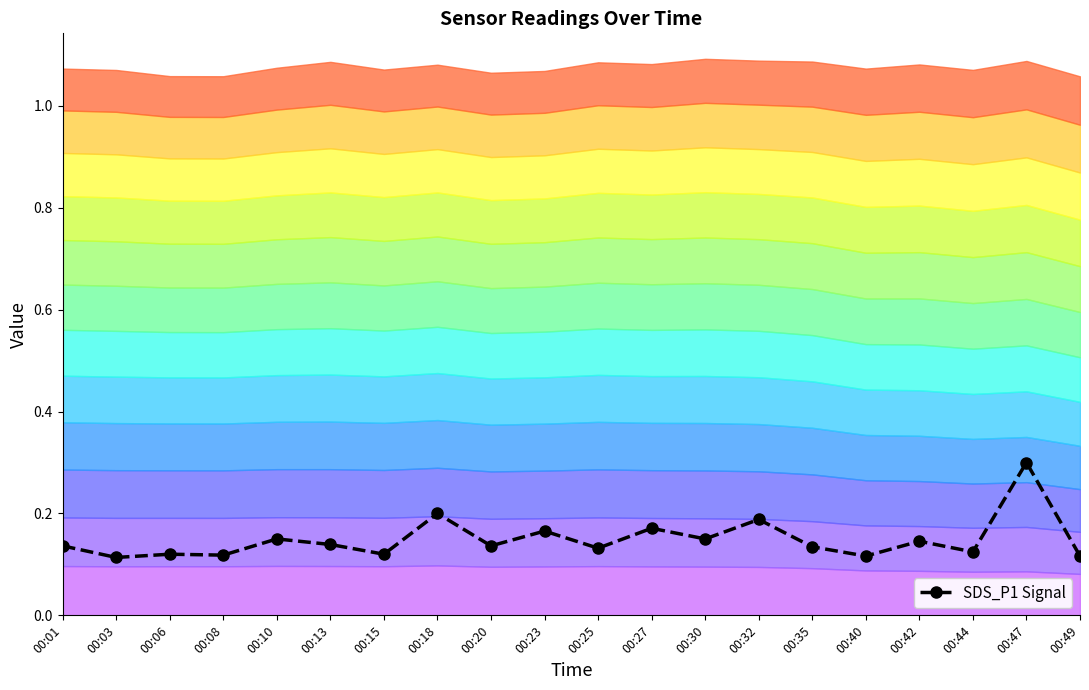

Which category has the highest value across all series?

00:47